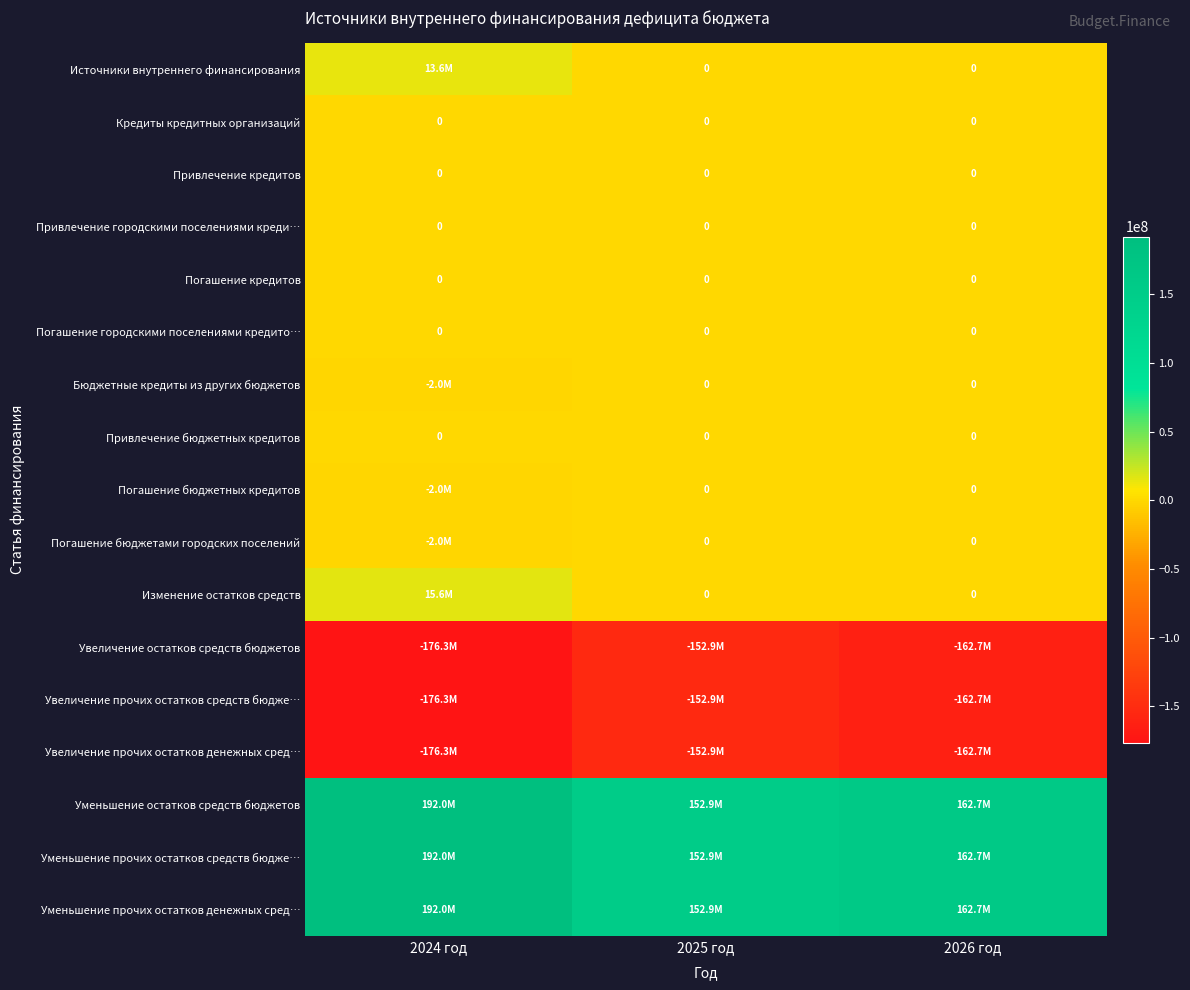

What is the difference between the Уменьшение прочих остатков денежных сред… values at 2024 год and 2025 год?

39089114.2